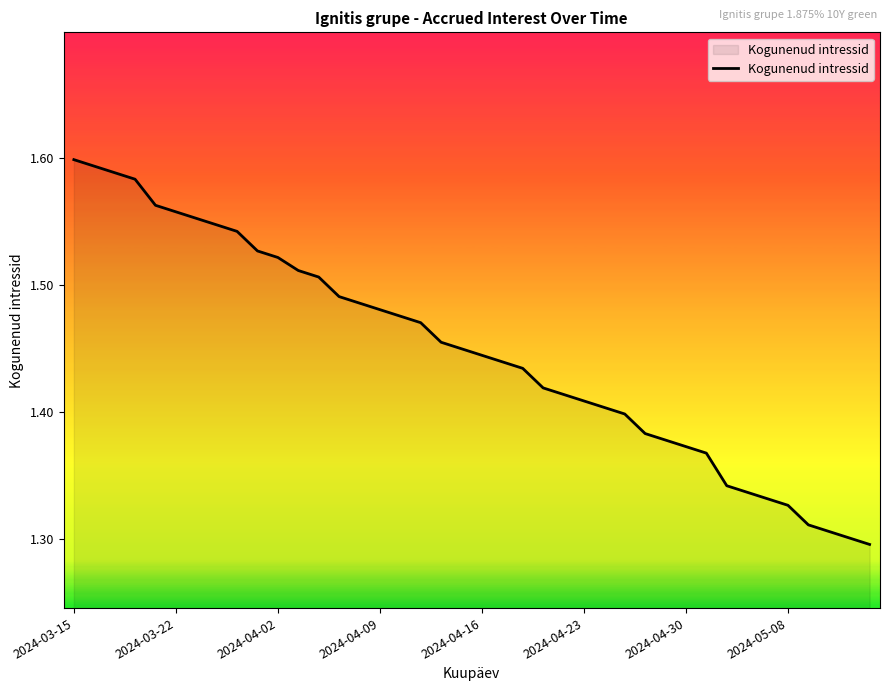

Count the number of data series in this chart.

1